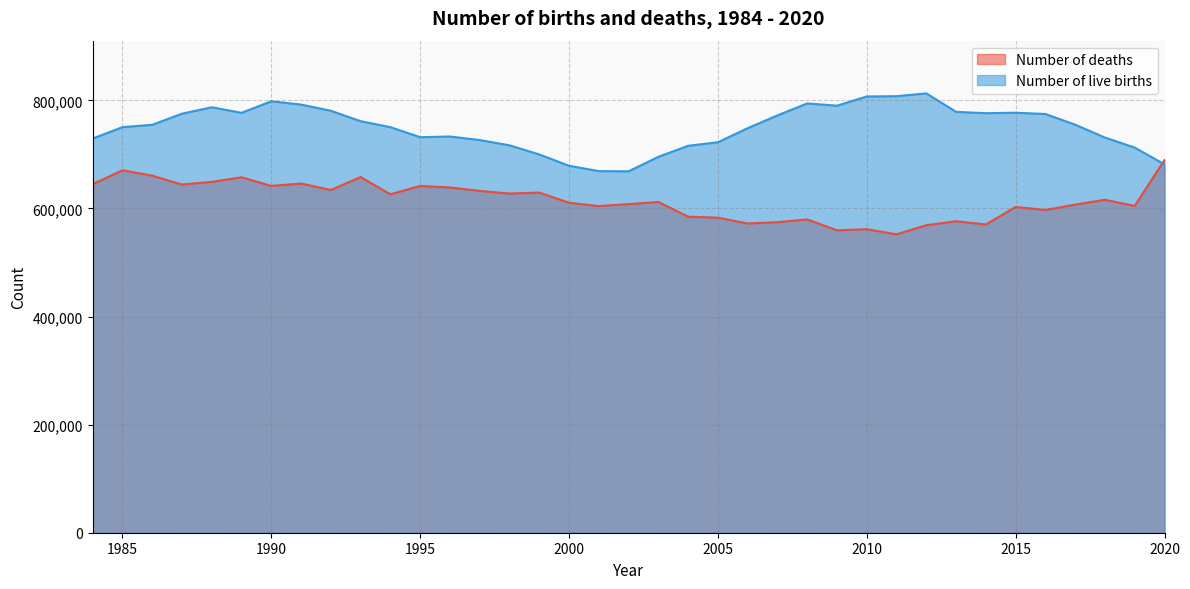

How many interior local peaks does the Number of deaths series have?

12